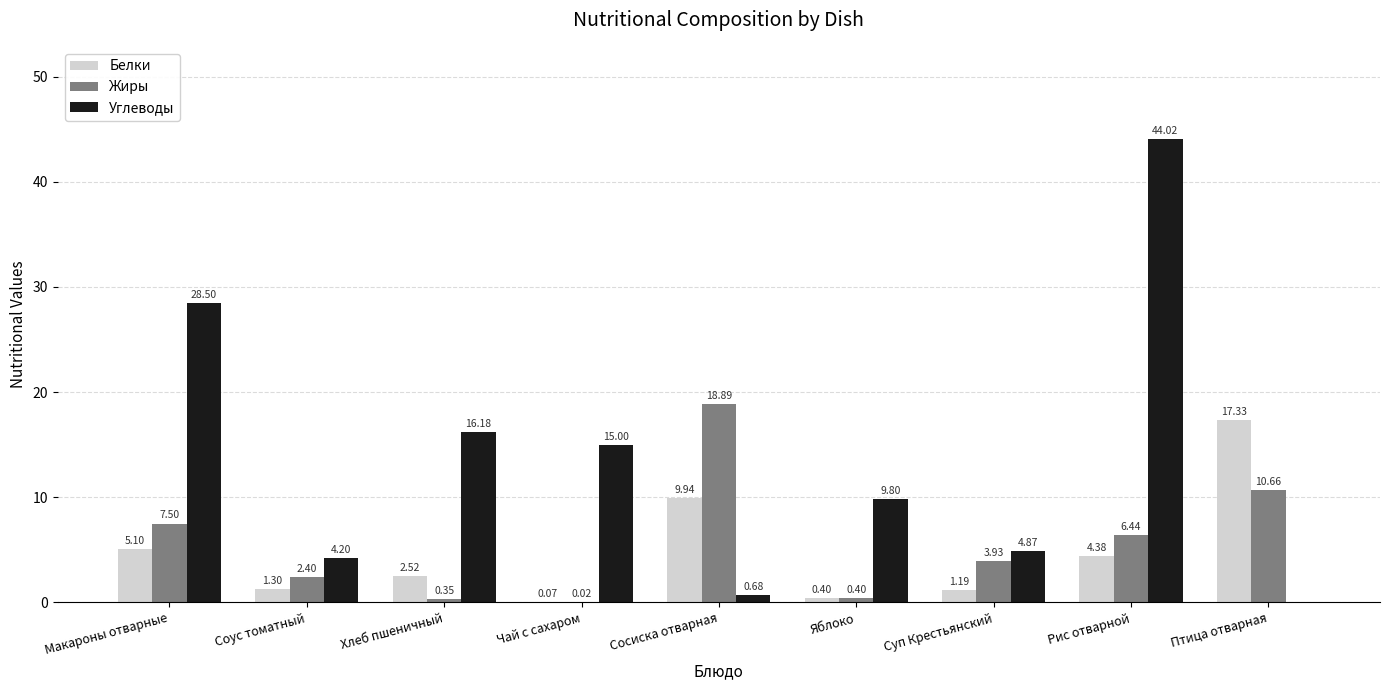

What is the sum of the Белки values at Макароны отварные and Рис отварной?

9.5